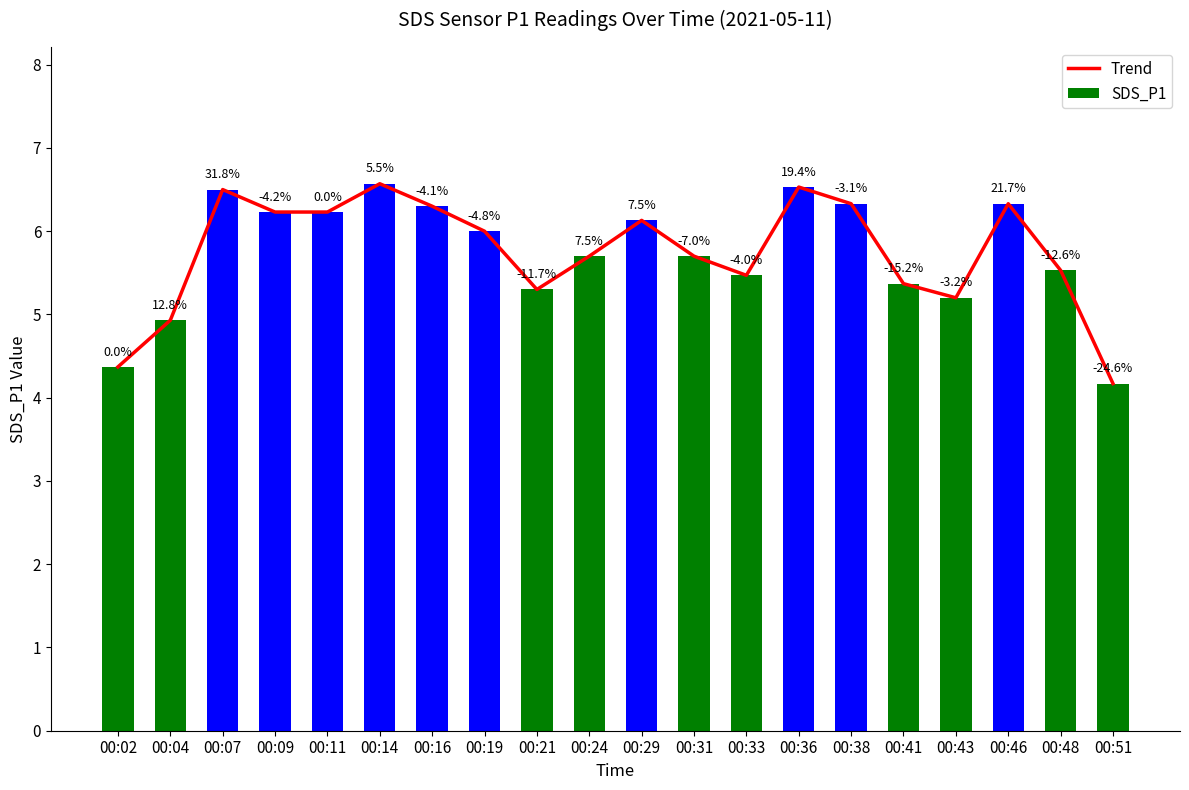

What is the value of the SDS_P1 bar at the 12th from the left?

5.7